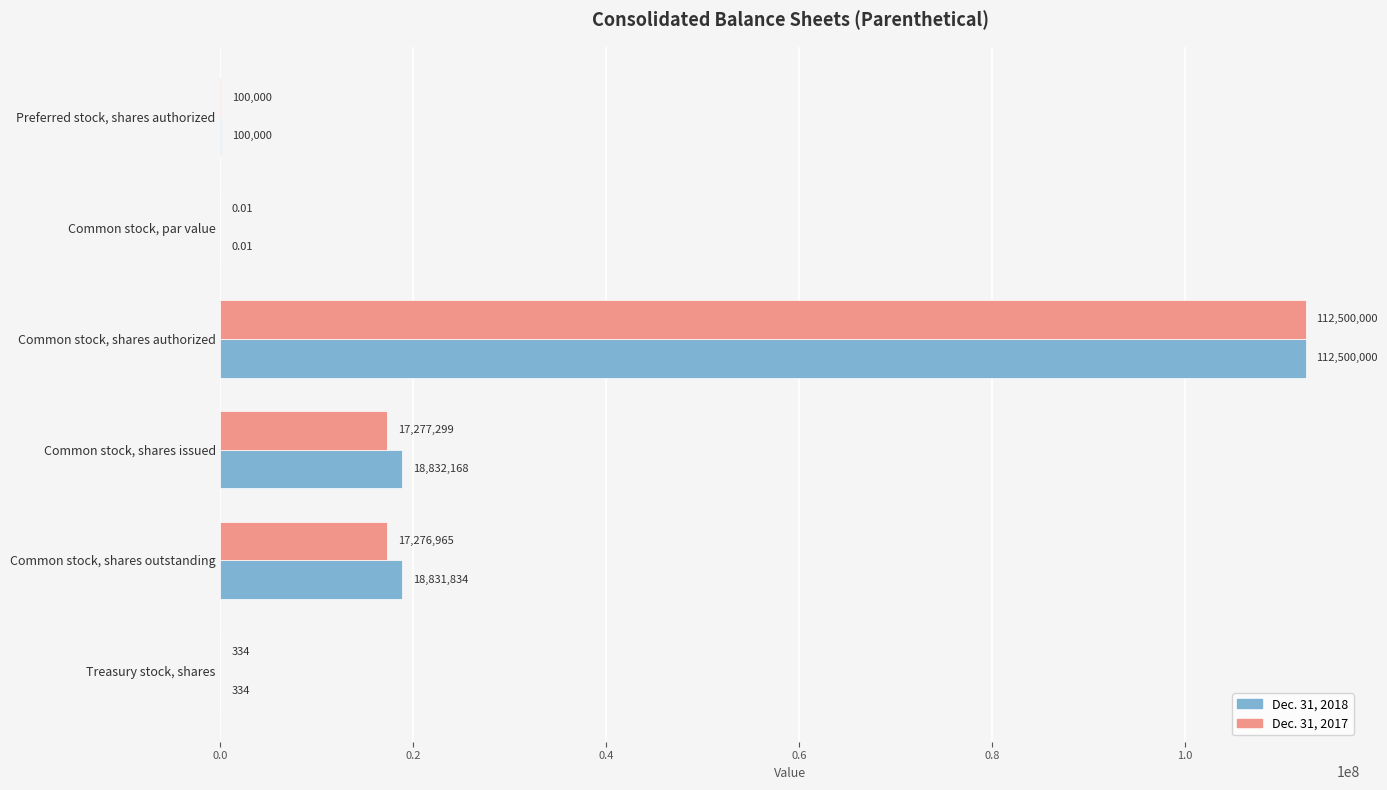

What is the sum of all Dec. 31, 2018 values?

150264336.0